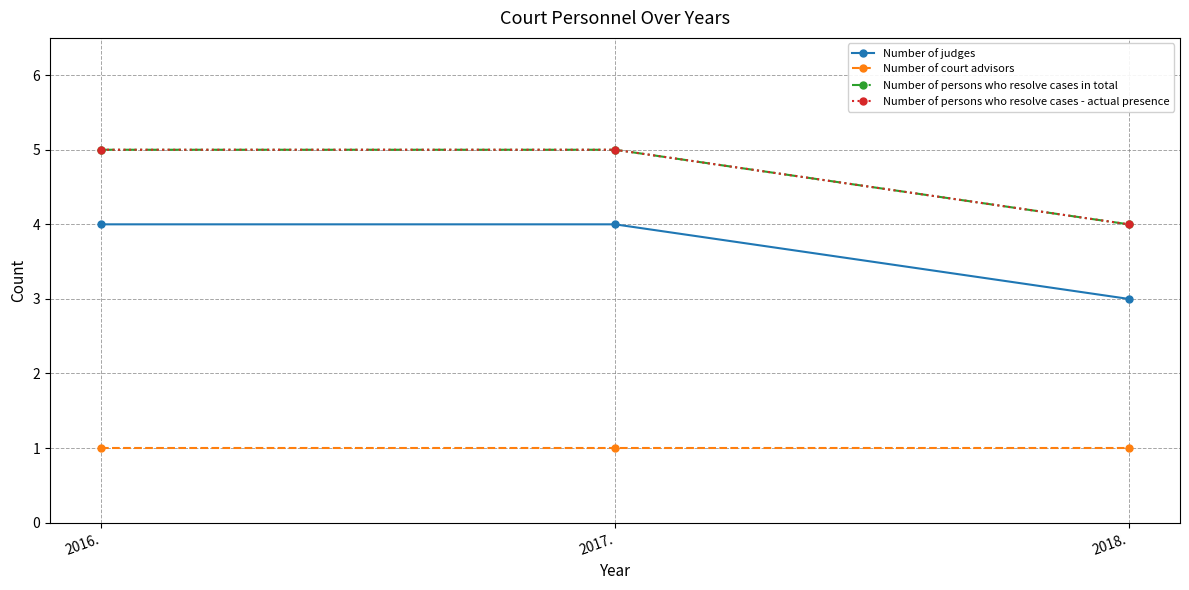

Does the chart have visible grid lines?

Yes